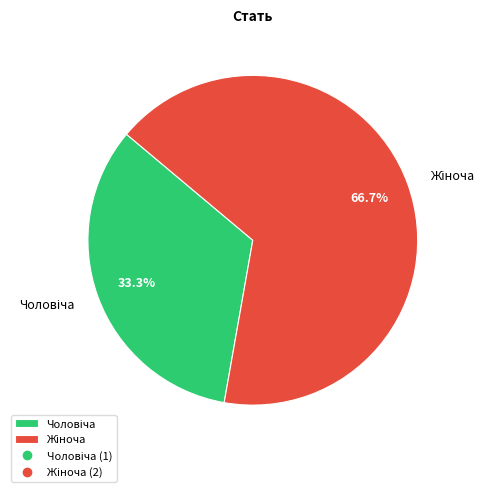

Count the number of slices in the pie.

2